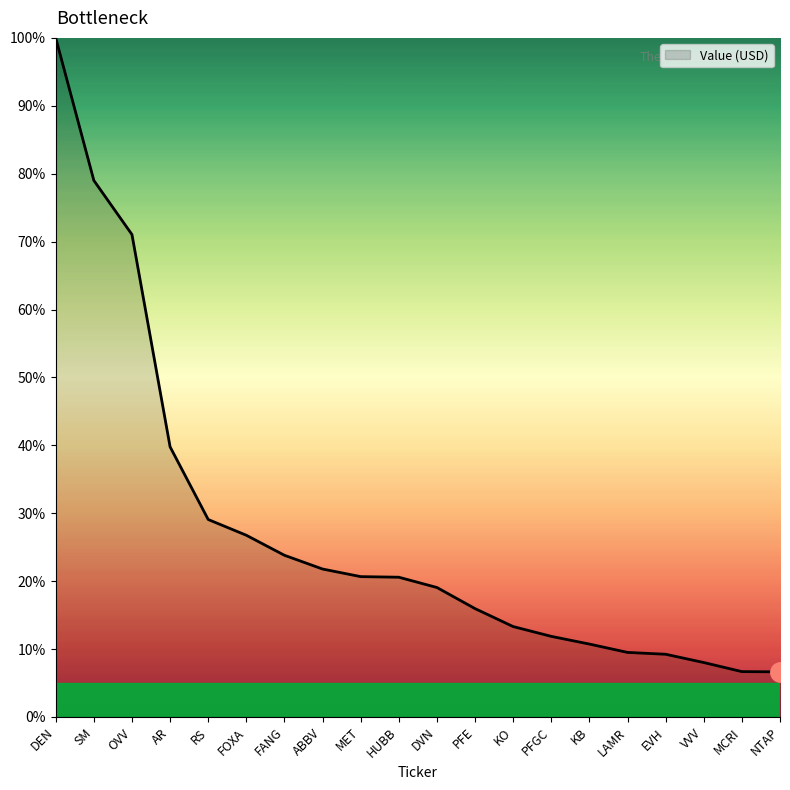

What is the change in value from SM to PFE?

-63.1